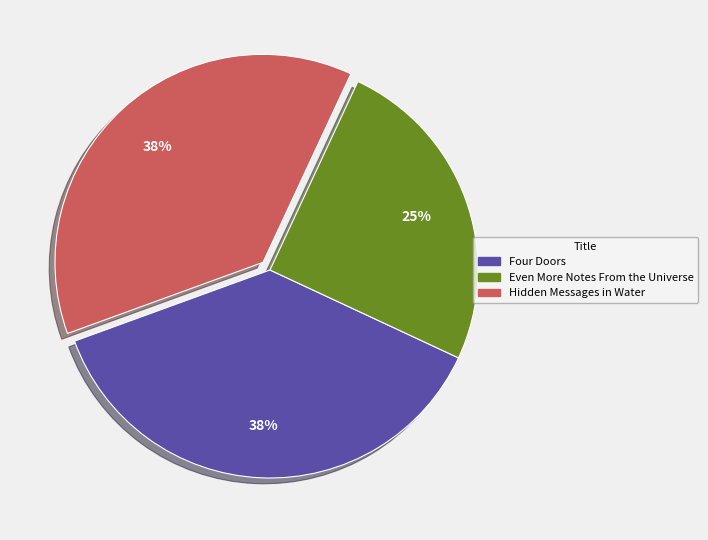

Approximately how many times larger is the value at Hidden Messages in Water compared to Four Doors?

1.0